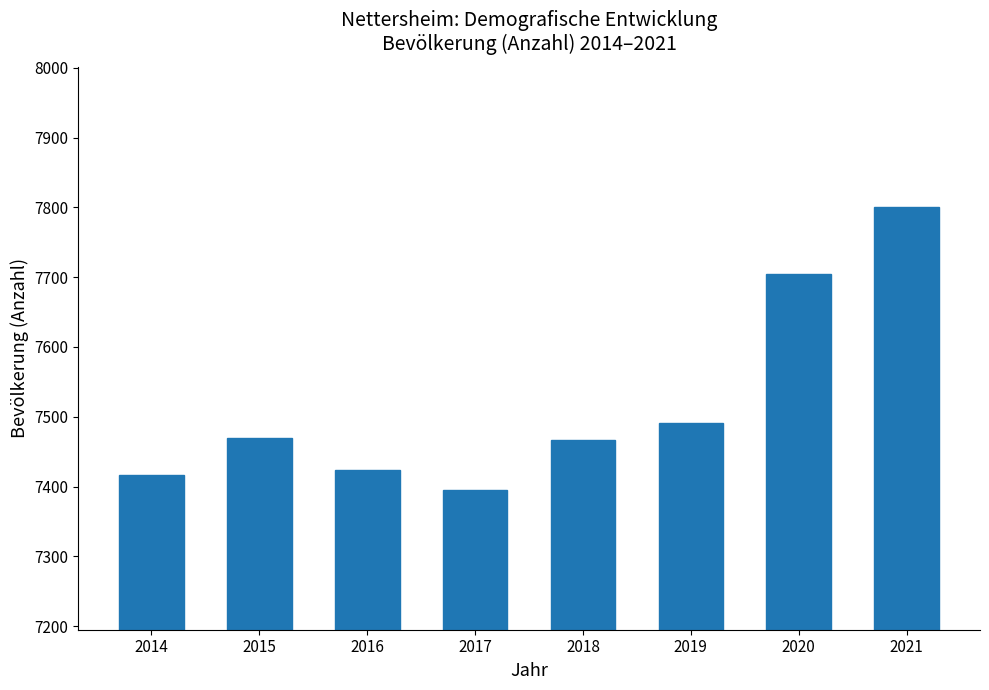

The chart shows a value of 2725 at 2021. True or false?

False